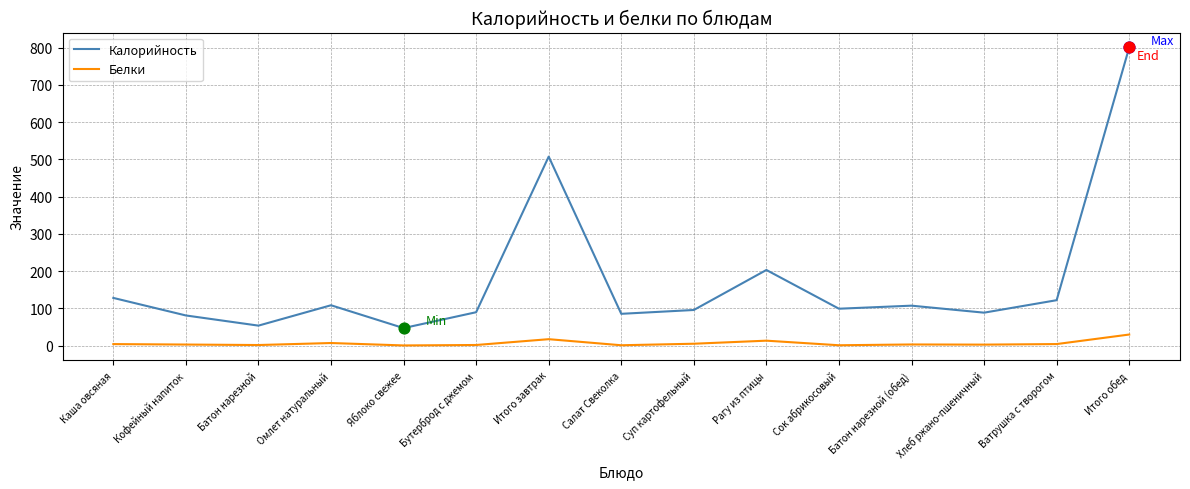

Which series changed the most between Итого завтрак and Ватрушка с творогом?

Калорийность